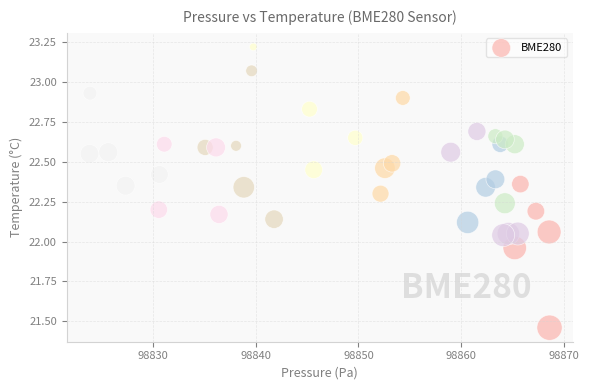

What is the range of X values (max minus min)?

44.8